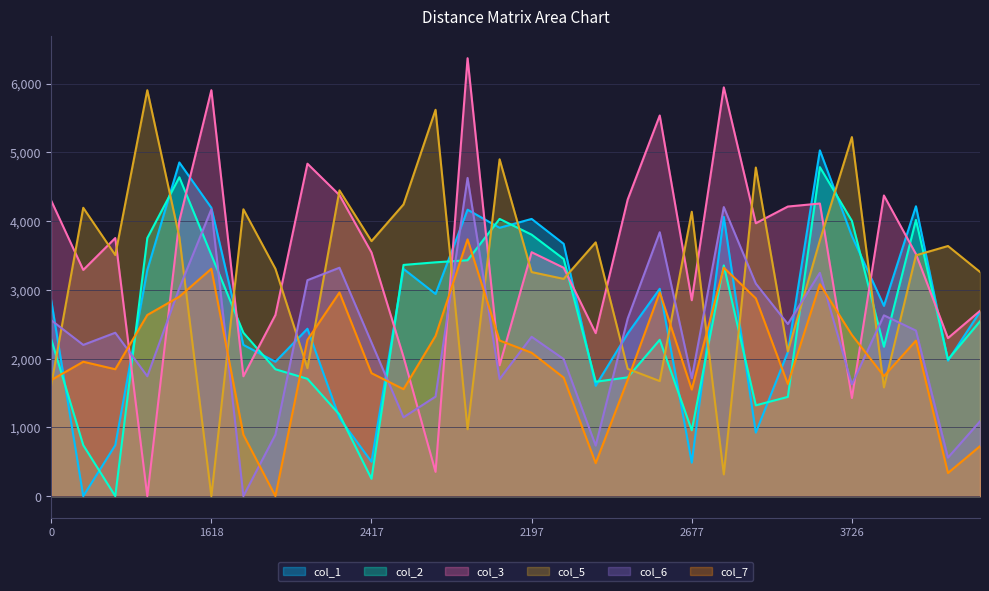

Read the col_5 value at 0, to the nearest 100.

1600